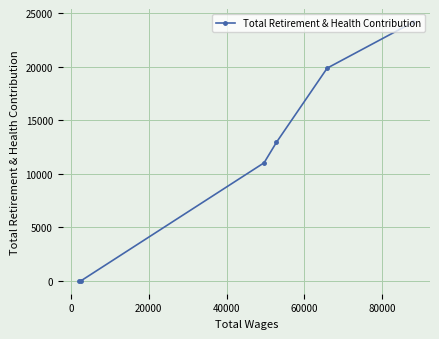

What is the difference between the maximum and minimum values?

24170